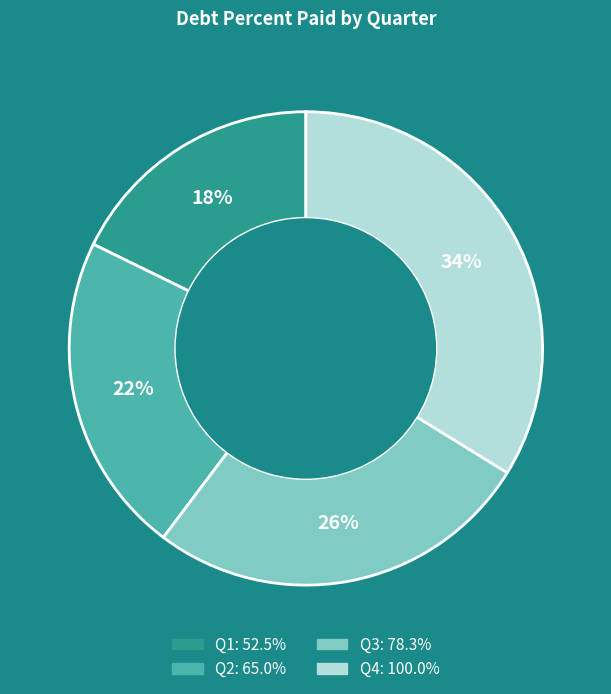

To the nearest percent, what is the difference between the largest and smallest slice percentages?

16%